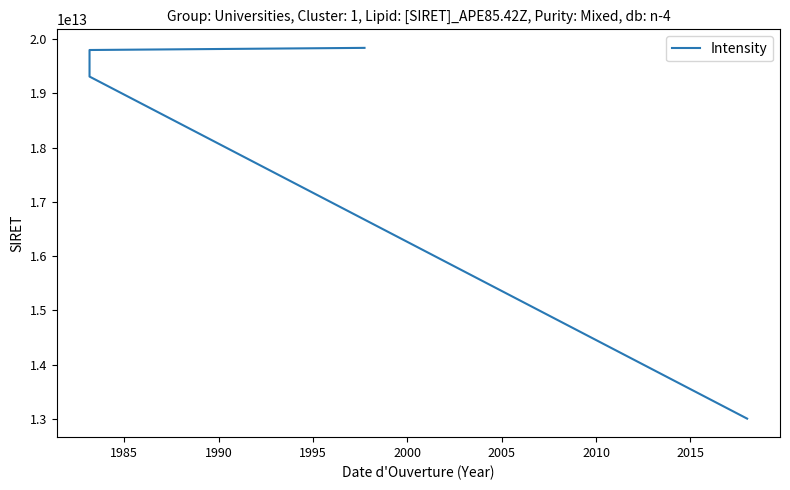

Reading right to left, list all the values displayed in this chart.

19840685200204	19801344300017	19311383400017	13002358300011